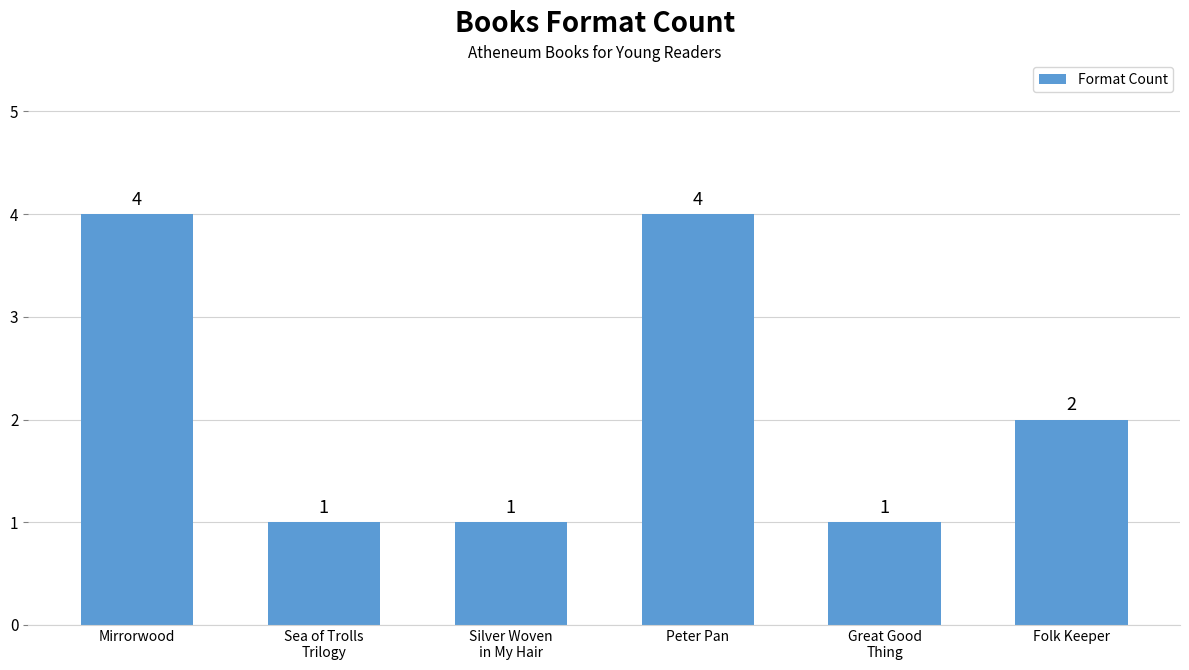

Read the value at Mirrorwood.

4